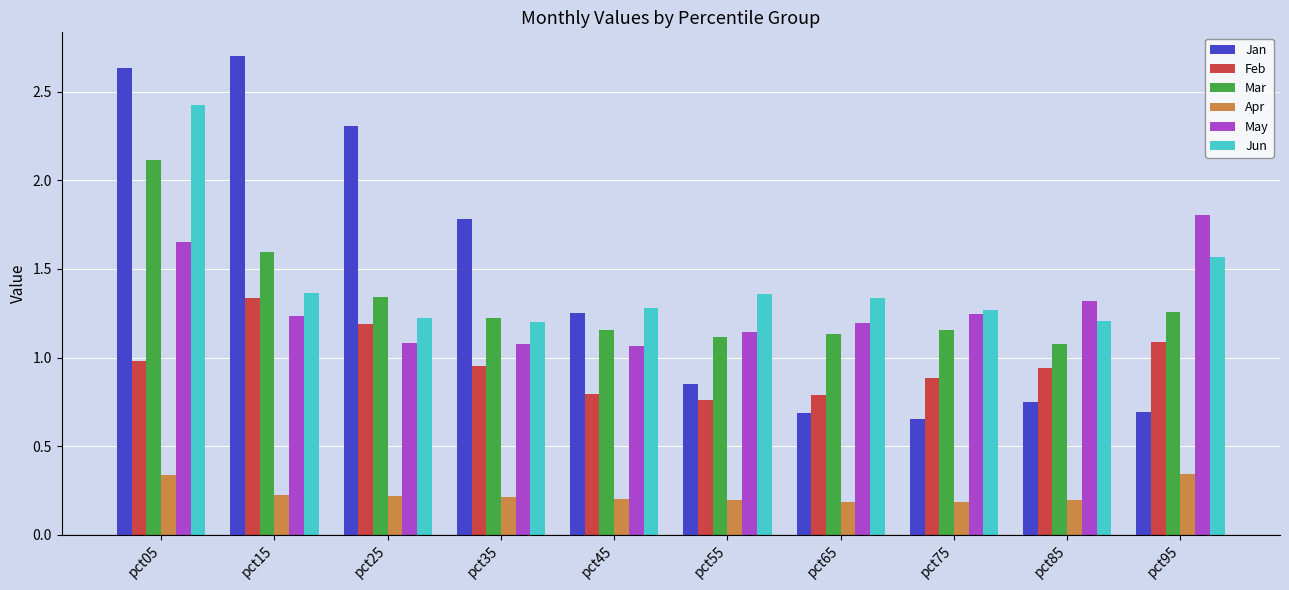

True or false: Feb has a value of 0.4 at pct05.

False